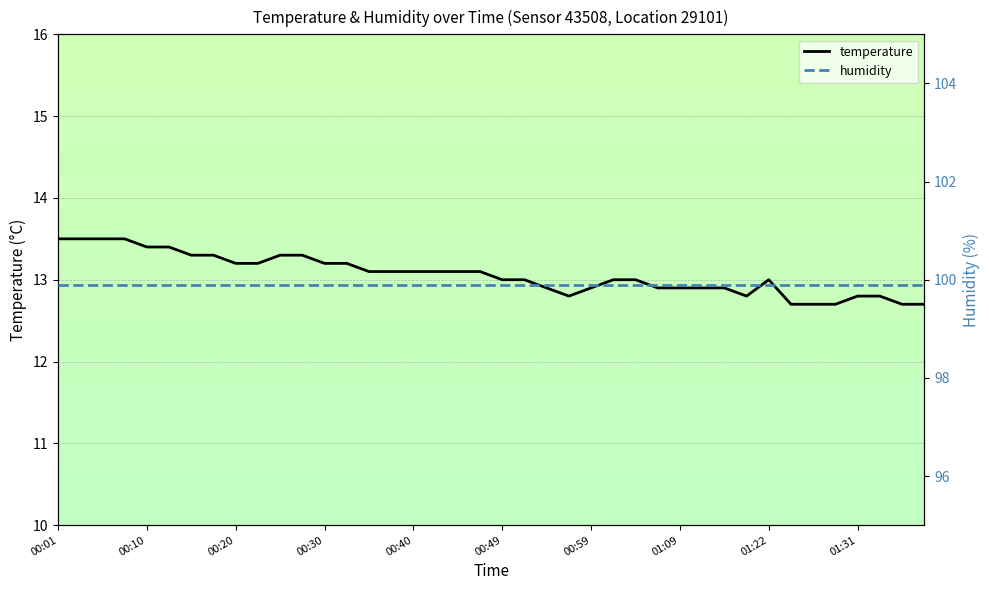

Rank the categories by value from highest to lowest.

00:01, 00:03, 00:06, 00:08, 00:10, 00:13, 00:15, 00:18, 00:25, 00:27, 00:20, 00:23, 00:30, 00:32, 00:35, 00:37, 00:40, 00:42, 00:44, 00:47, 00:49, 00:52, 01:02, 01:04, 01:22, 00:54, 00:59, 01:06, 01:09, 01:14, 01:16, 00:57, 01:19, 01:31, 01:34, 01:24, 01:26, 01:29, 01:36, 01:39